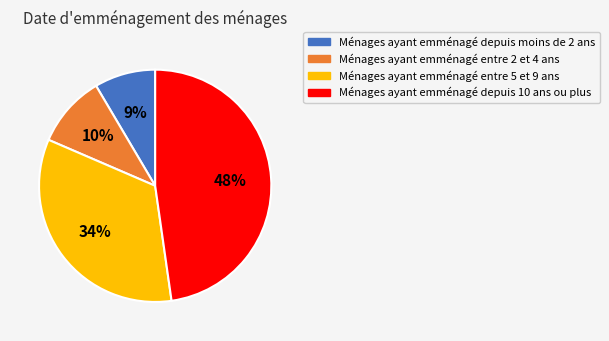

To the nearest percent, what is the average slice percentage?

25%